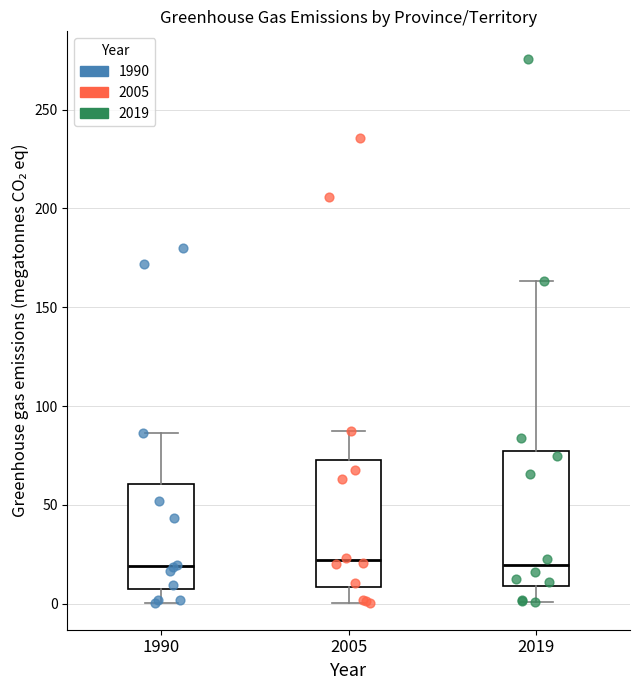

Reading left to right, read every box against the y-axis: the position of its median line, the range the box covers, and the ends of its whiskers. The values are not printed on the chart, so give them approximately, as read against the axis.

1990: median 20, box 10 to 60, whiskers 0 to 85
2005: median 20, box 10 to 75, whiskers 0 to 90
2019: median 20, box 10 to 75, whiskers 0 to 165